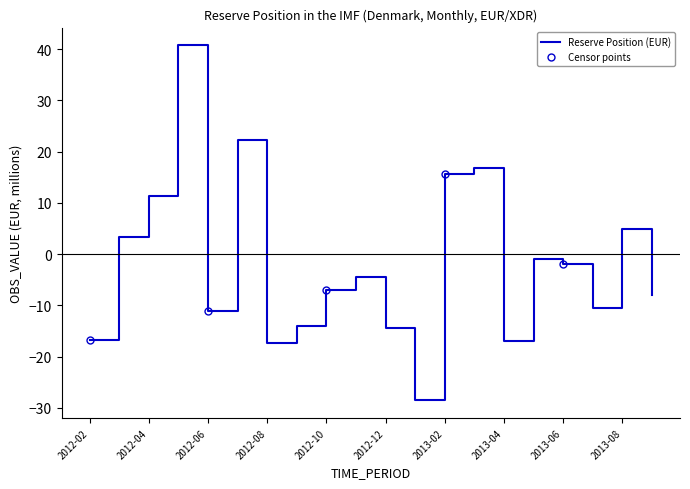

What is the maximum value shown in the chart?

40.8